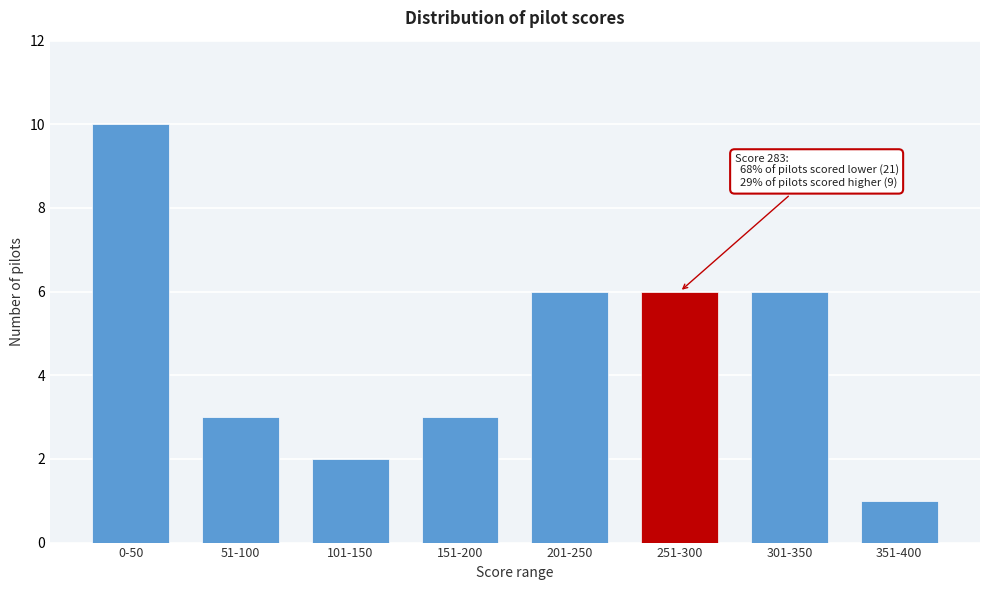

Reading left to right, list all the values displayed in this chart.

0-50=10	51-100=3	101-150=2	151-200=3	201-250=6	251-300=6	301-350=6	351-400=1